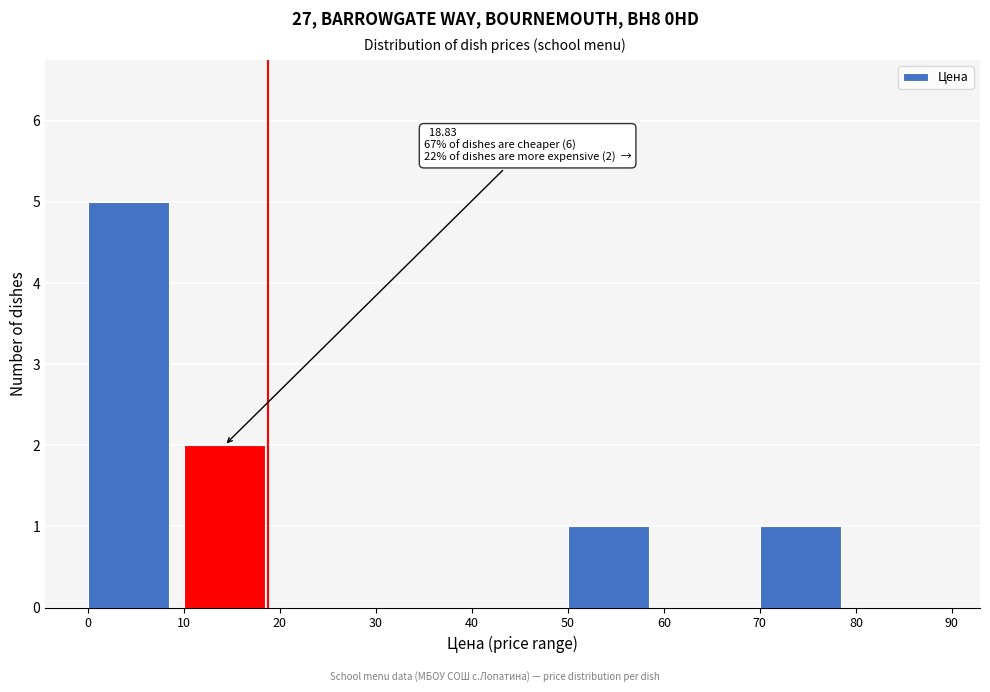

Over which range of the x-axis is the bar tallest?

0 to 10